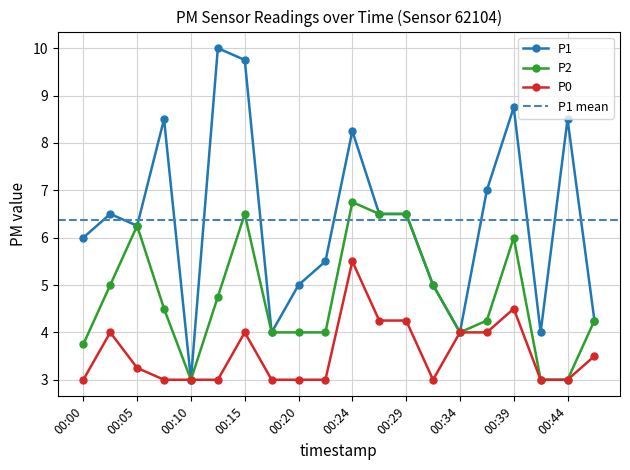

Which has a higher value, 00:34 or 00:46?

00:46